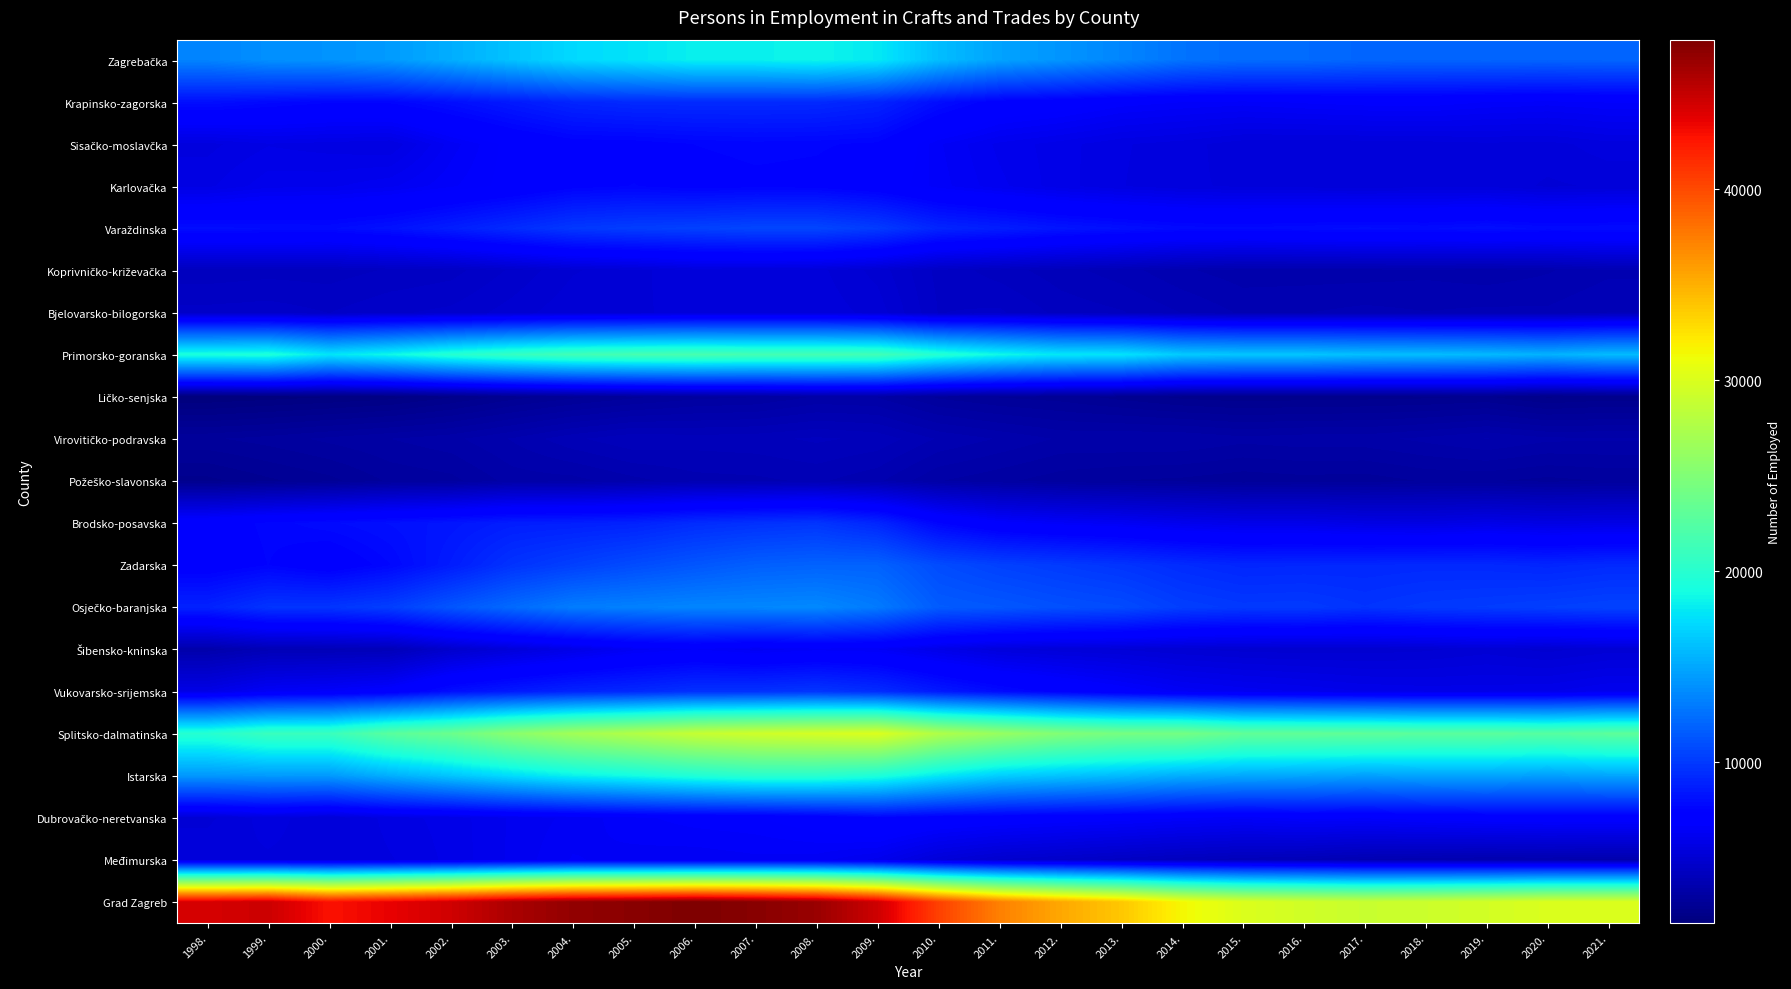

What is the spread (max minus min) of values at 2003.?

43630